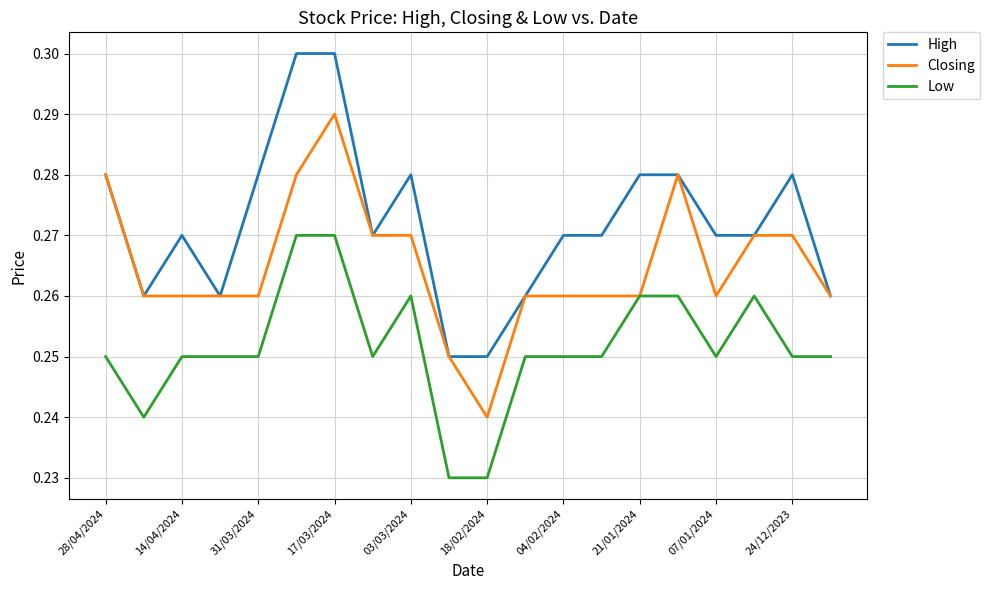

Rank the series by their maximum value, from lowest to highest.

Low, Closing, High